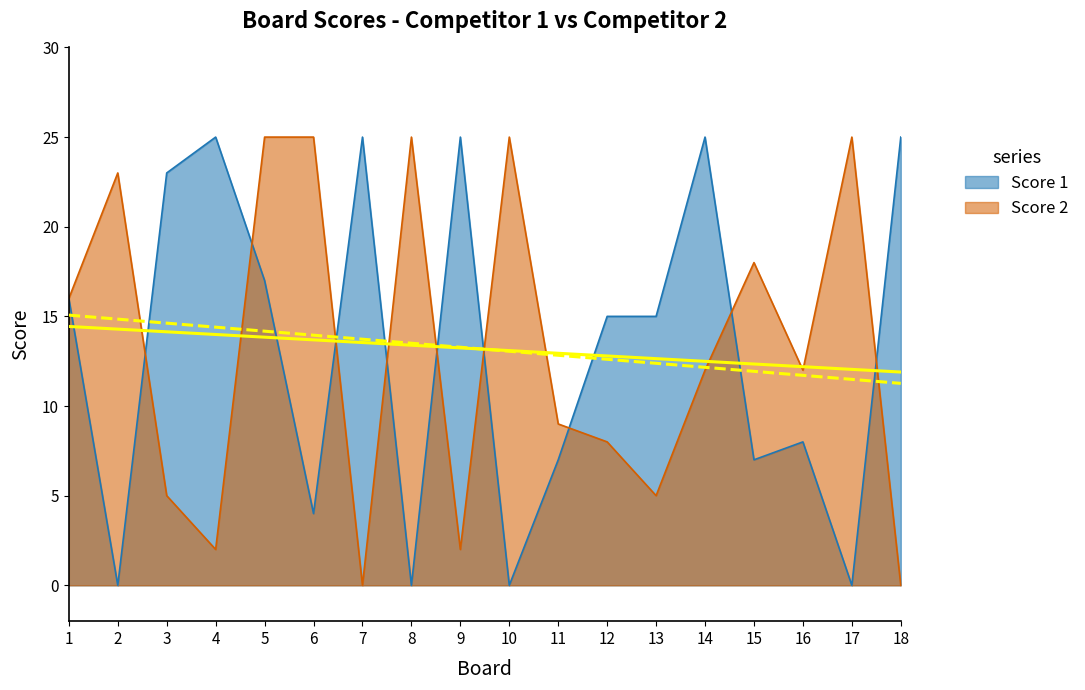

How many data points does each series have?

18